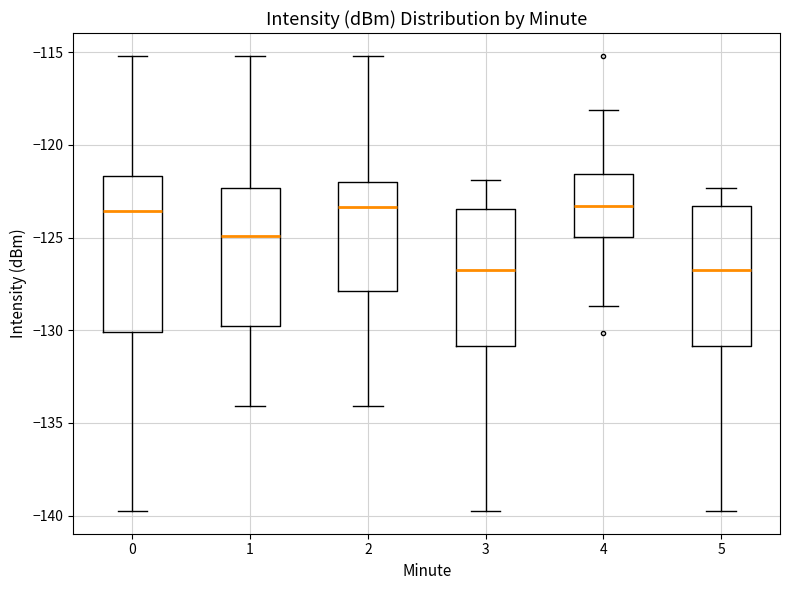

Where is the lower edge of the box at x = 3 on the y-axis? The values are not printed on the chart, so give them approximately, as read against the axis.

-131.0